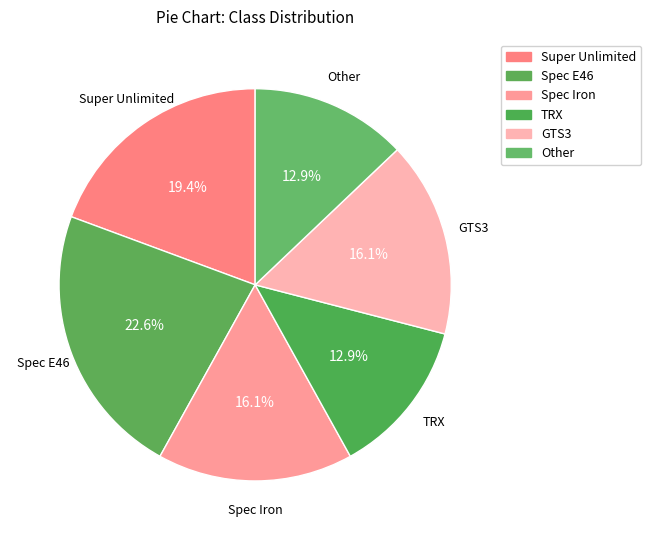

Is there any slice that represents more than half of the pie?

No